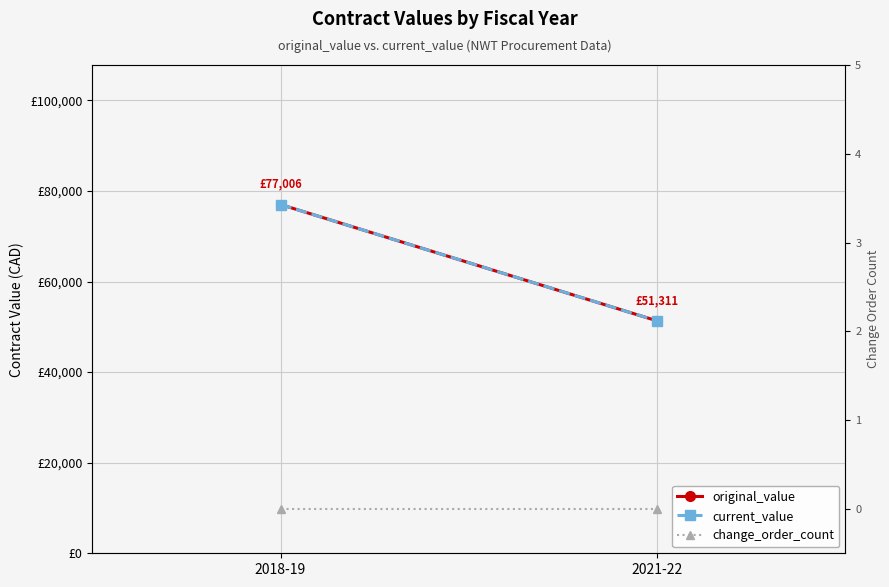

What value does the original_value series have at 2018-19?

77006.0